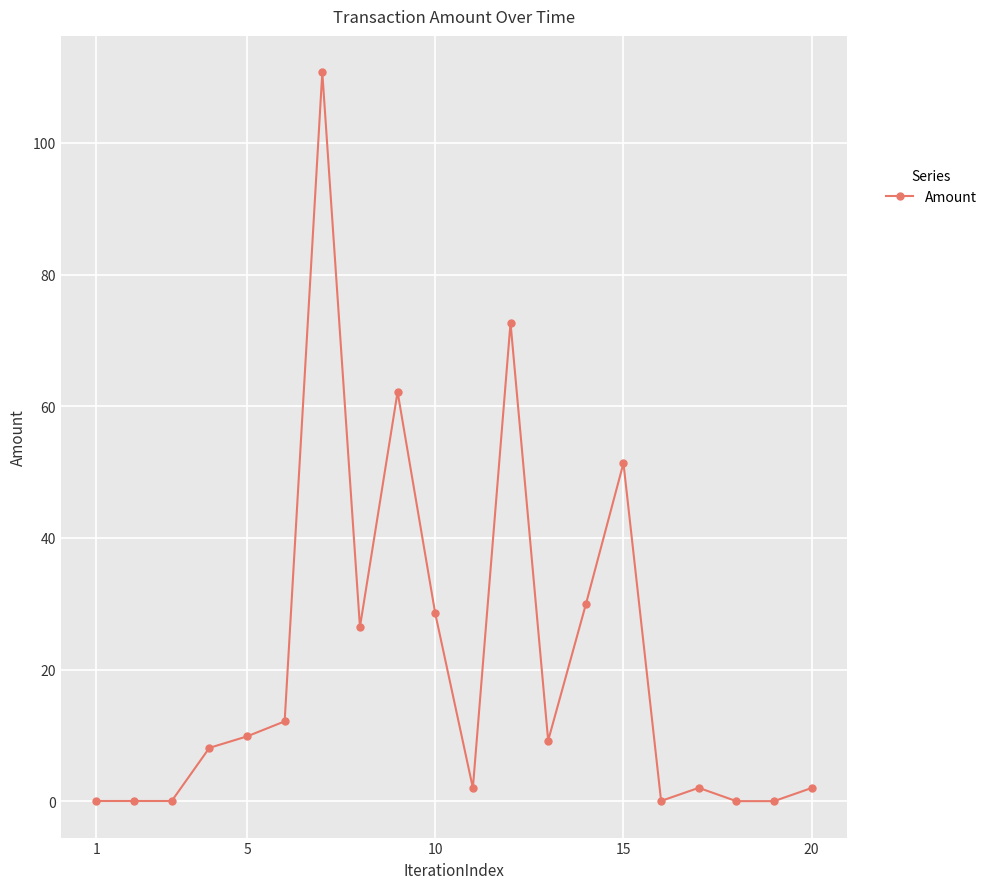

What is the sum of all values?

427.2